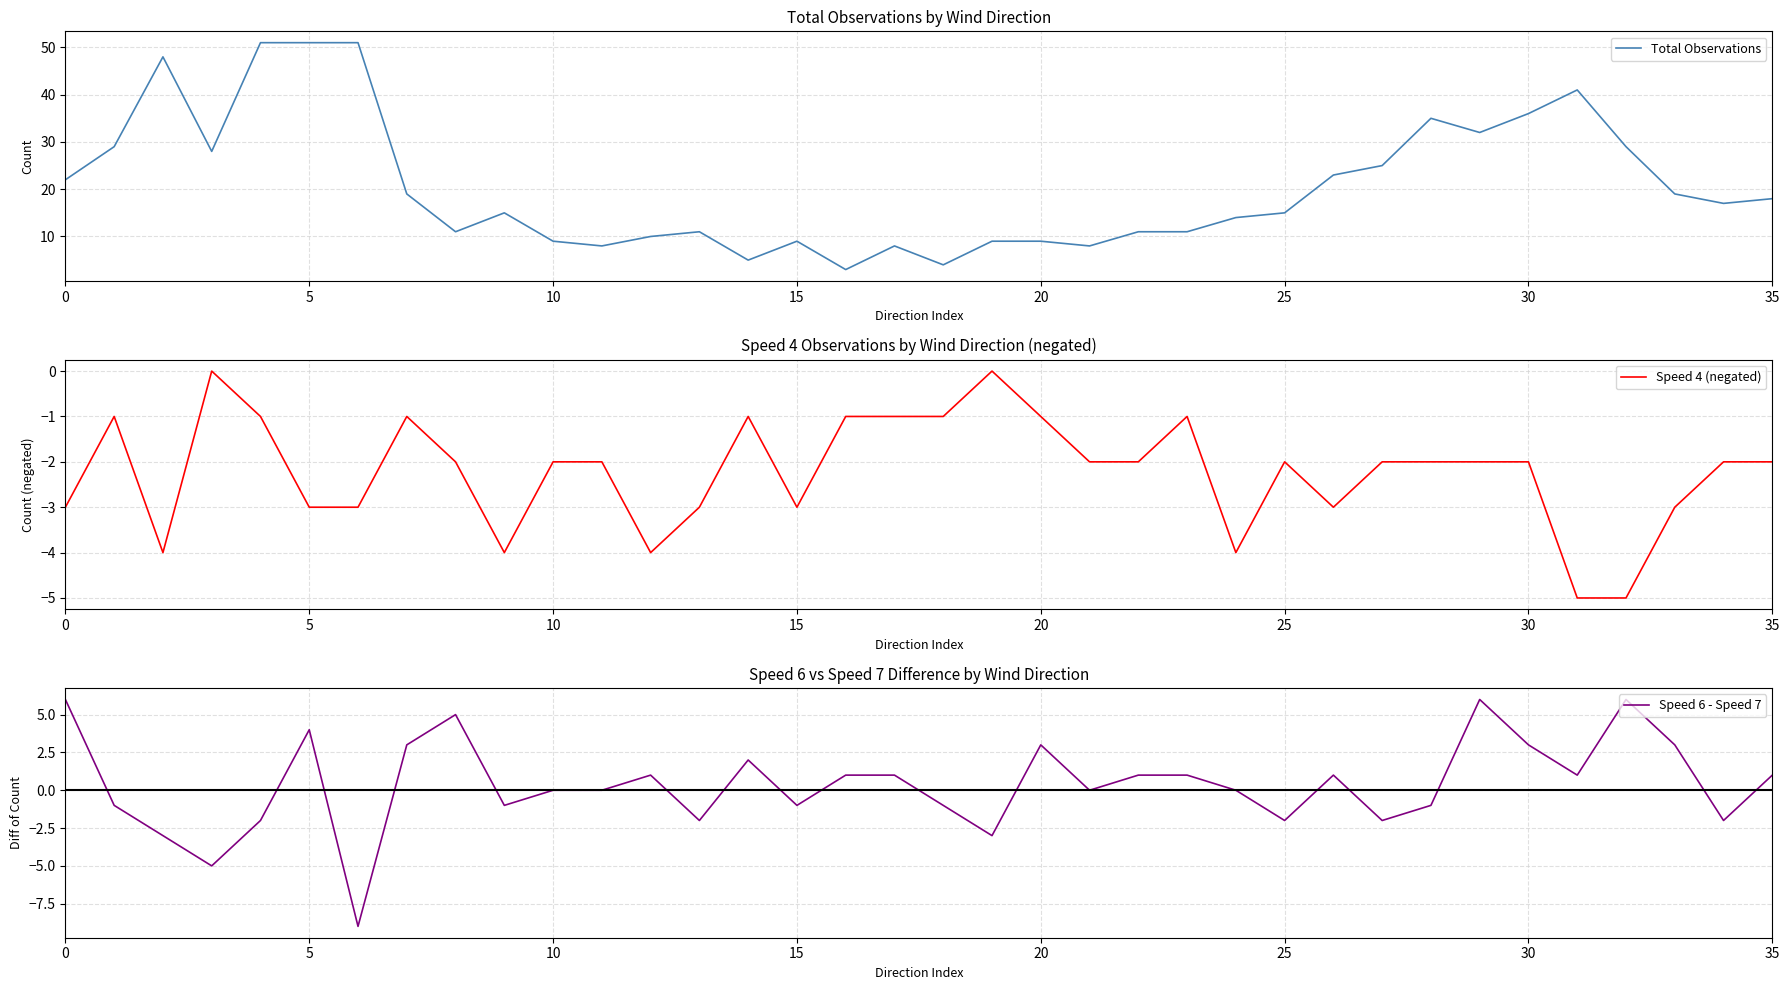

What is the maximum value for Total Observations?

51